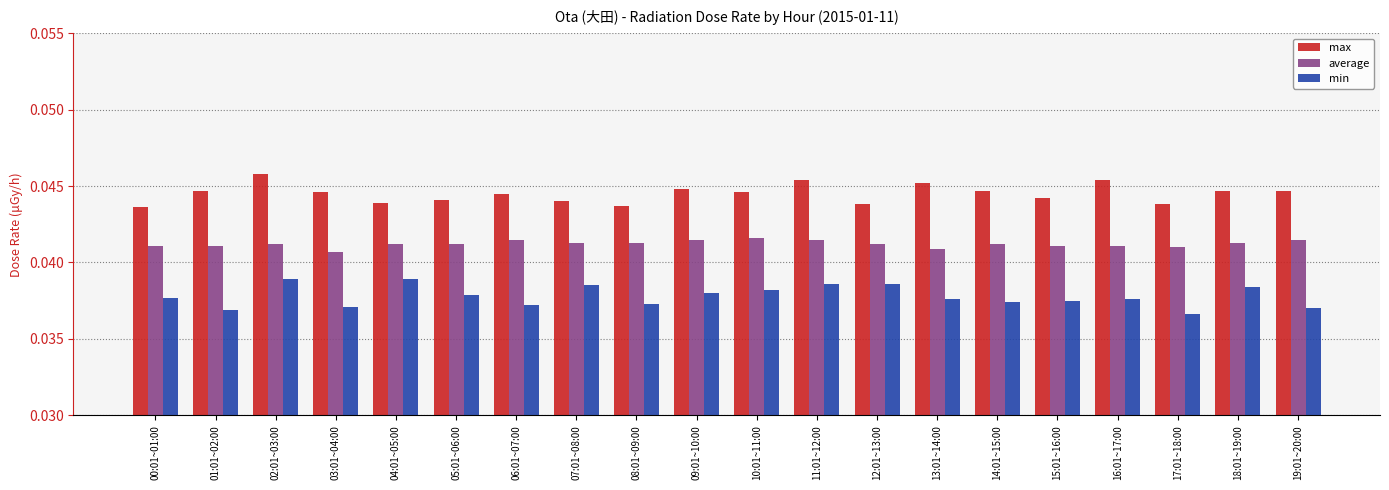

Is the value of min at 10:01~11:00 greater than the value of average at 16:01~17:00?

No